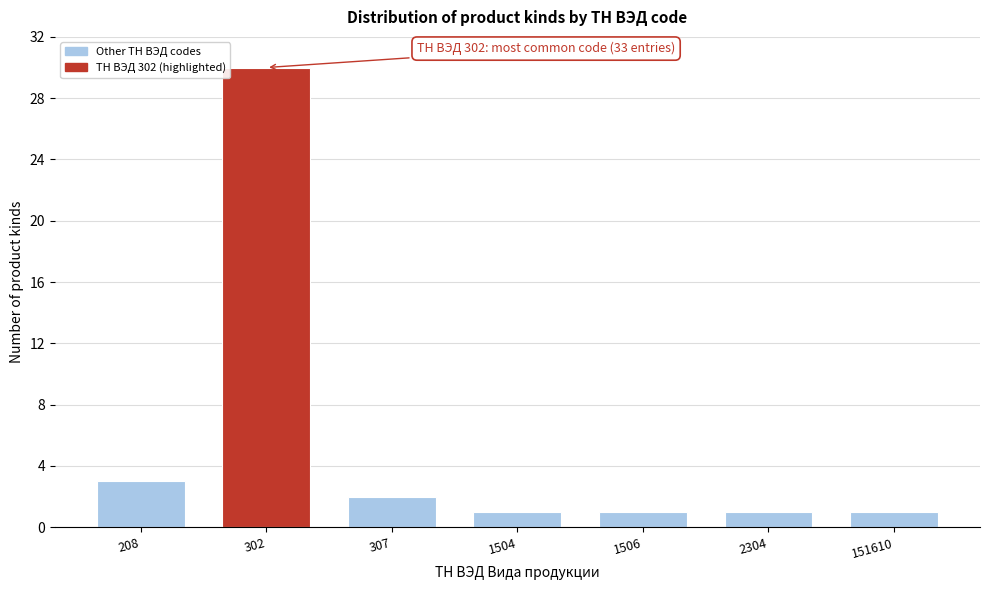

Reading left to right, what are all the values shown in this chart?

3	30	2	1	1	1	1